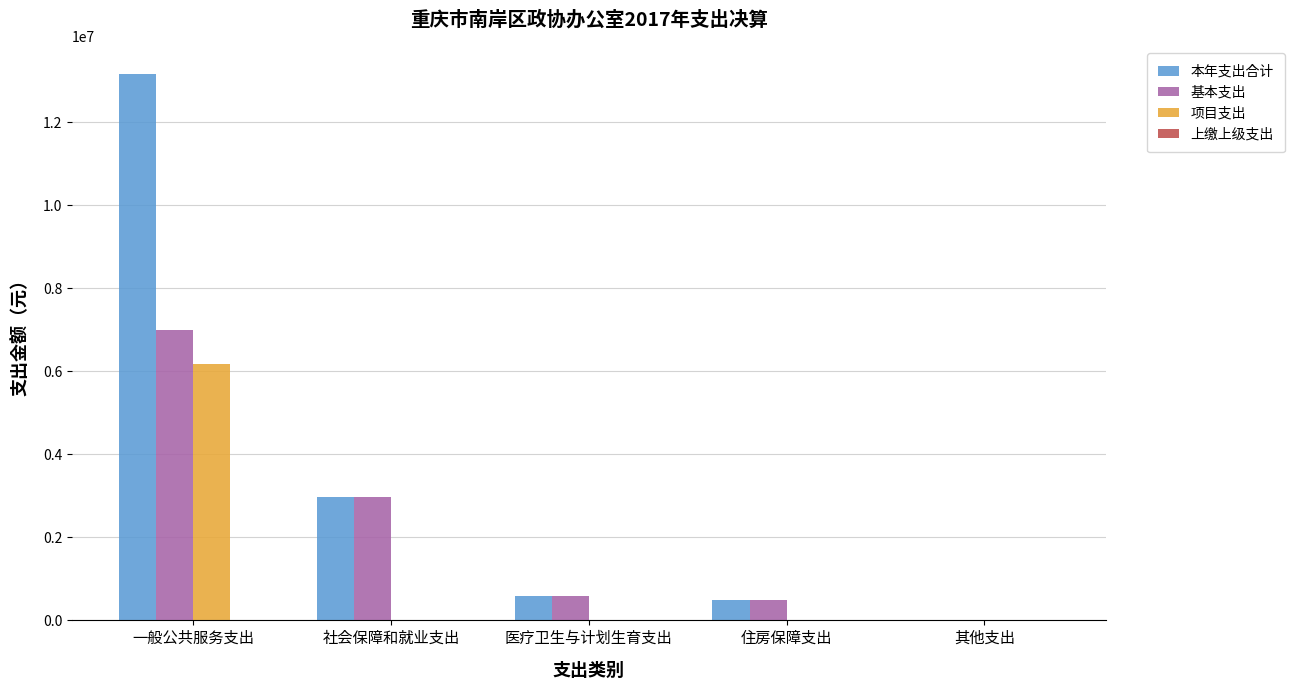

What is the spread (max minus min) of values at 其他支出?

6100